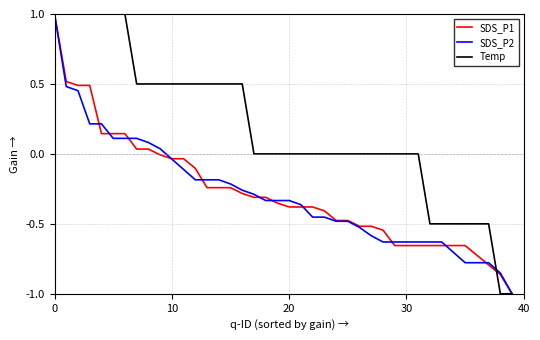

How many values in the SDS_P2 series exceed 0?

10